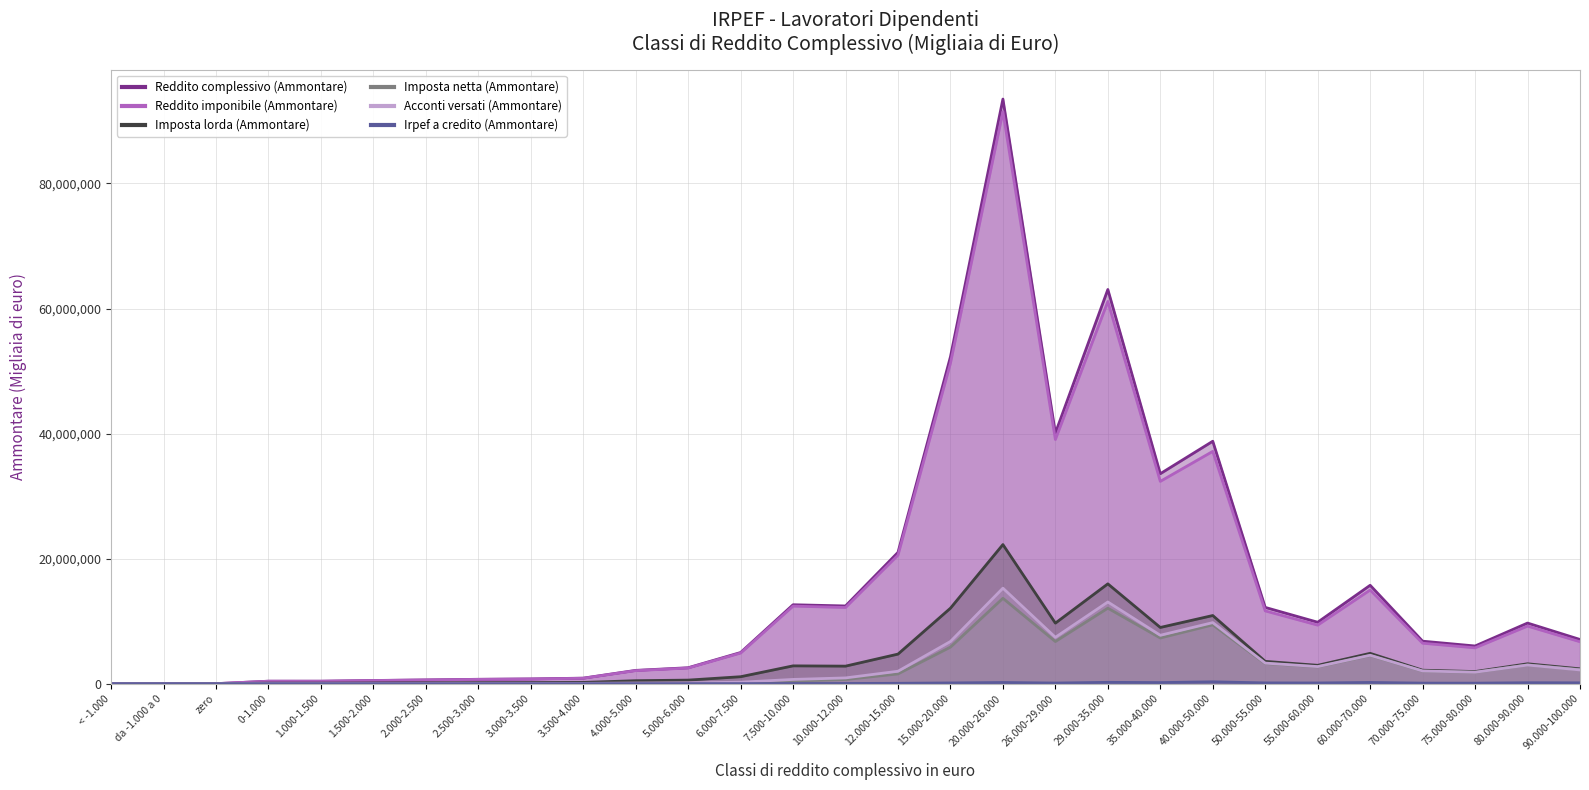

At which category does the chart reach its minimum across all series?

< -1.000